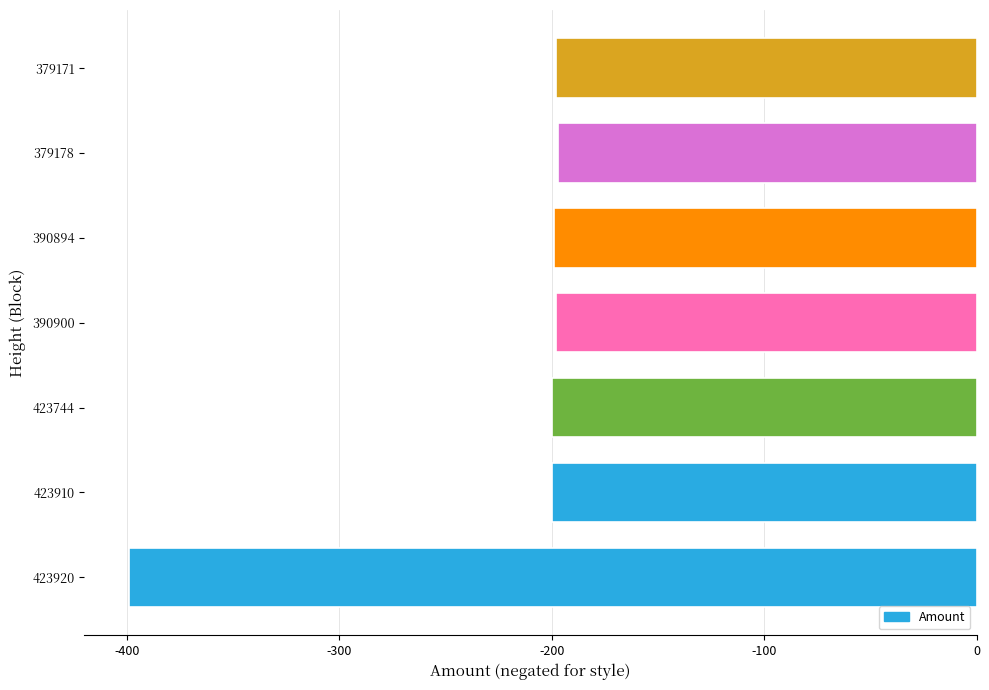

What is the change in value from 423920 to 390894?

+200